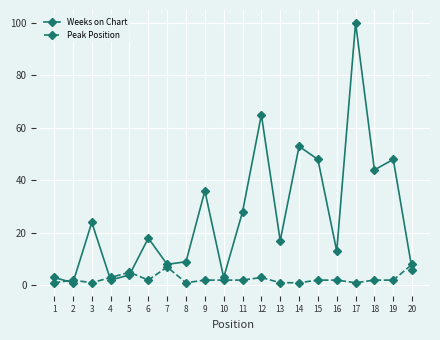

True or false: Peak Position has more than 1 points higher than both neighbors.

True